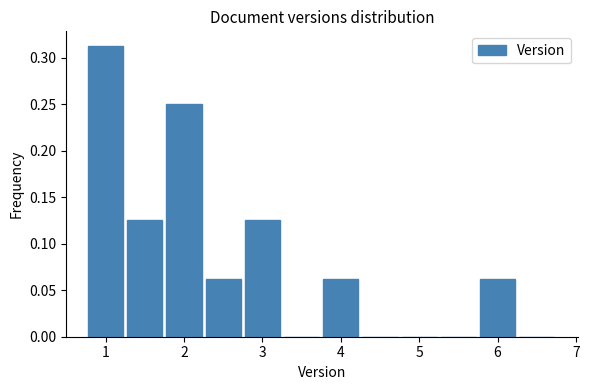

Reading left to right, transcribe this chart: for each bar, give the range it covers on the x-axis and its height. Neither the bar edges nor the heights are printed on the chart, so give them approximately, as read against the axes.

0.75 to 1.25: 0.315
1.25 to 1.75: 0.125
1.75 to 2.25: 0.250
2.25 to 2.75: 0.065
2.75 to 3.25: 0.125
3.25 to 3.75: 0
3.75 to 4.25: 0.065
4.25 to 4.75: 0
4.75 to 5.25: 0
5.25 to 5.75: 0
5.75 to 6.25: 0.065
6.25 to 6.75: 0